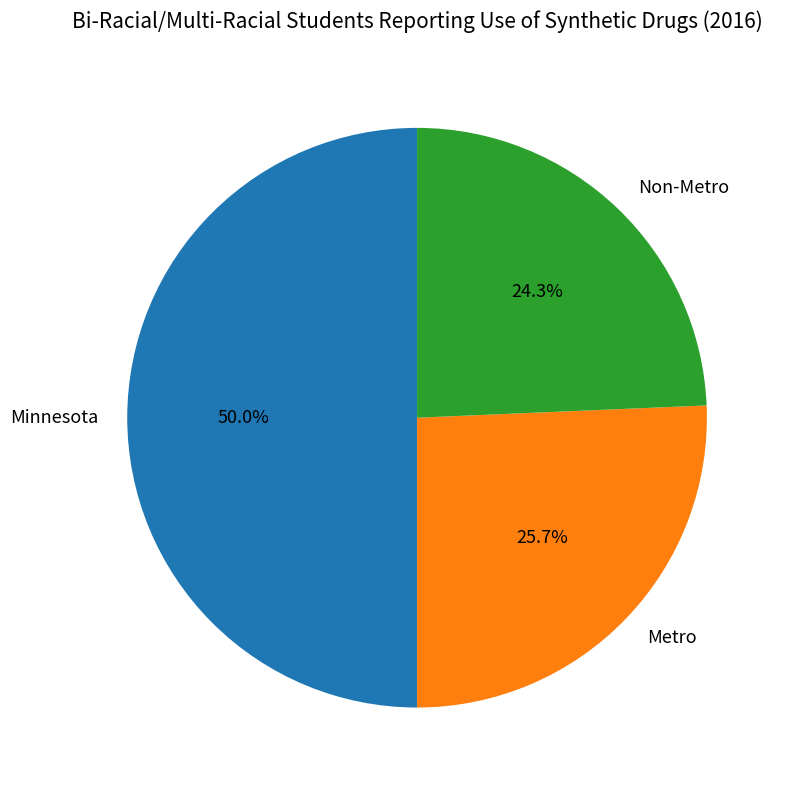

Between Non-Metro and Metro, which is larger?

Metro